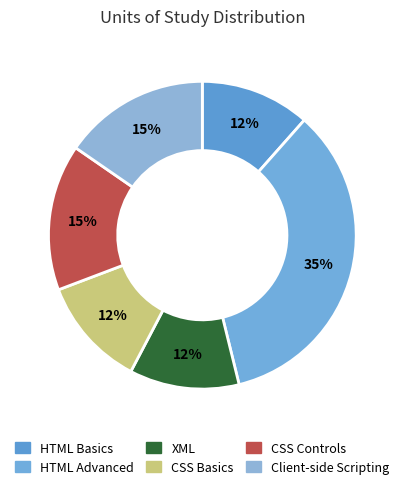

The Client-side Scripting slice represents 15% of the pie. True or false?

True